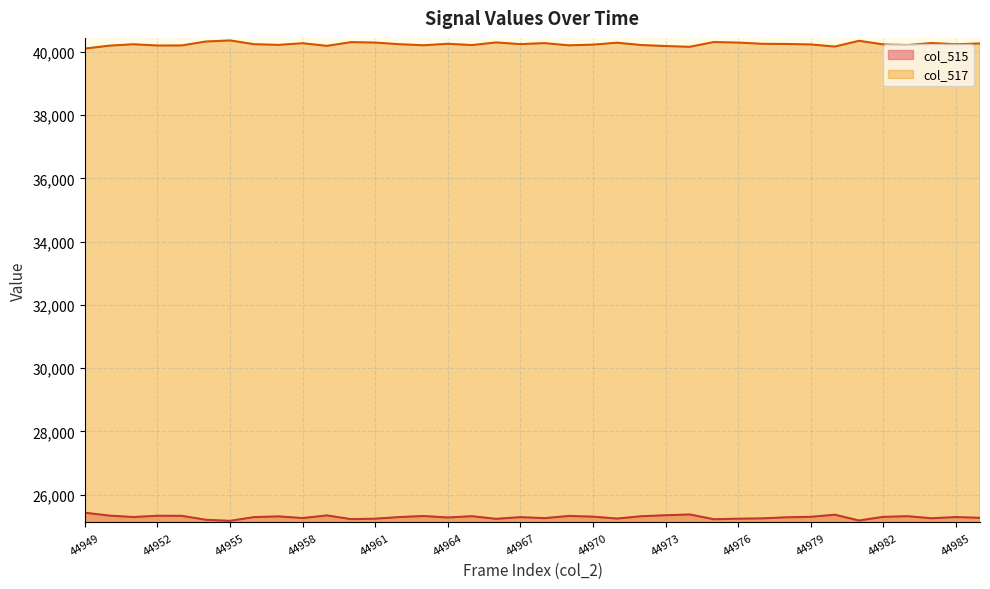

How many series are shown in this chart?

2